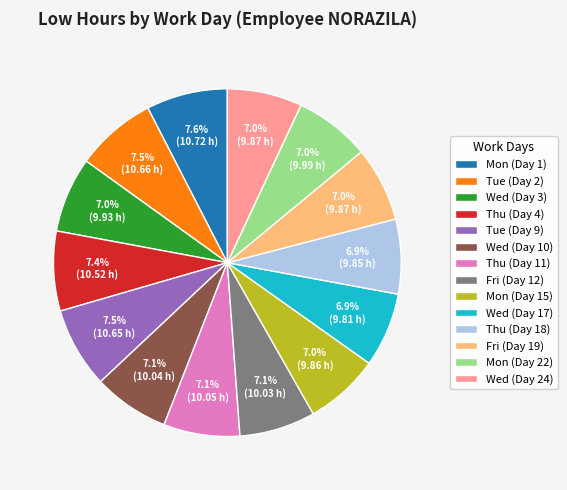

How many segments does this pie chart have?

14